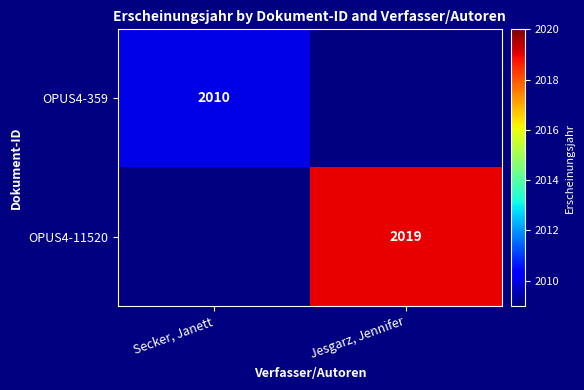

Is the value of OPUS4-11520 at Jesgarz, Jennifer greater than the value of OPUS4-359 at Secker, Janett?

Yes